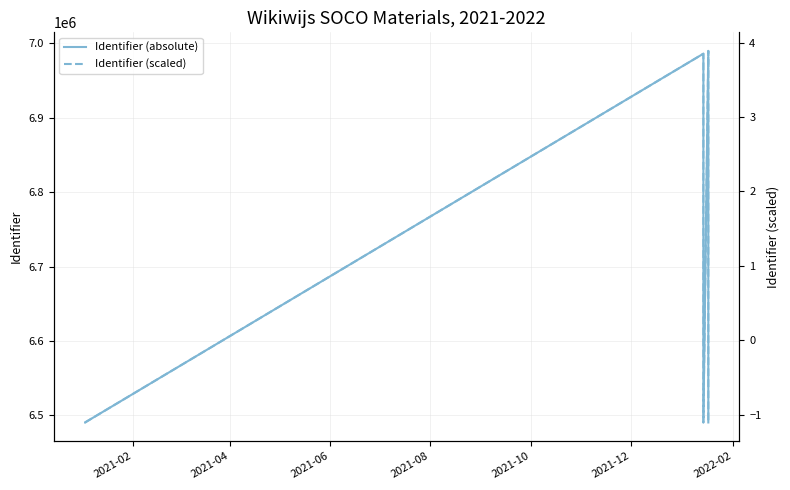

How many categories are shown in the chart?

9